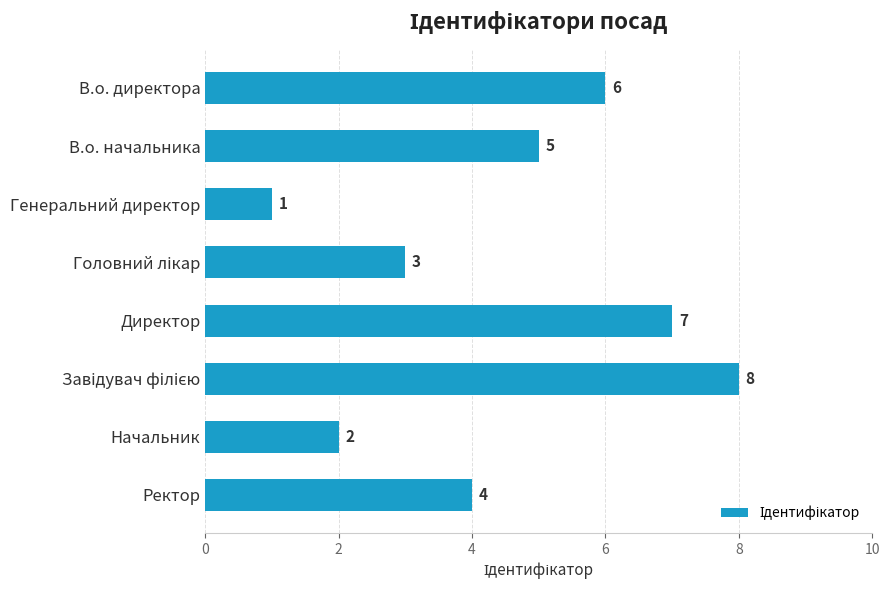

What is the difference between the values at Начальник and Директор?

5